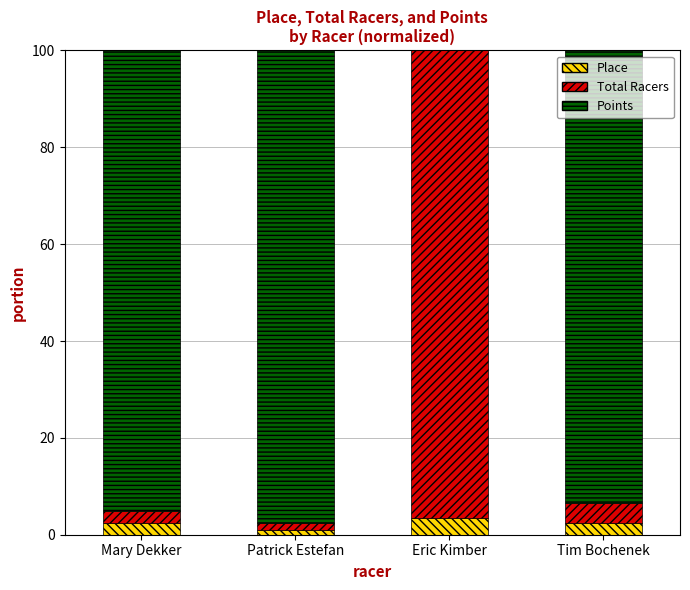

Are the bars horizontal?

No